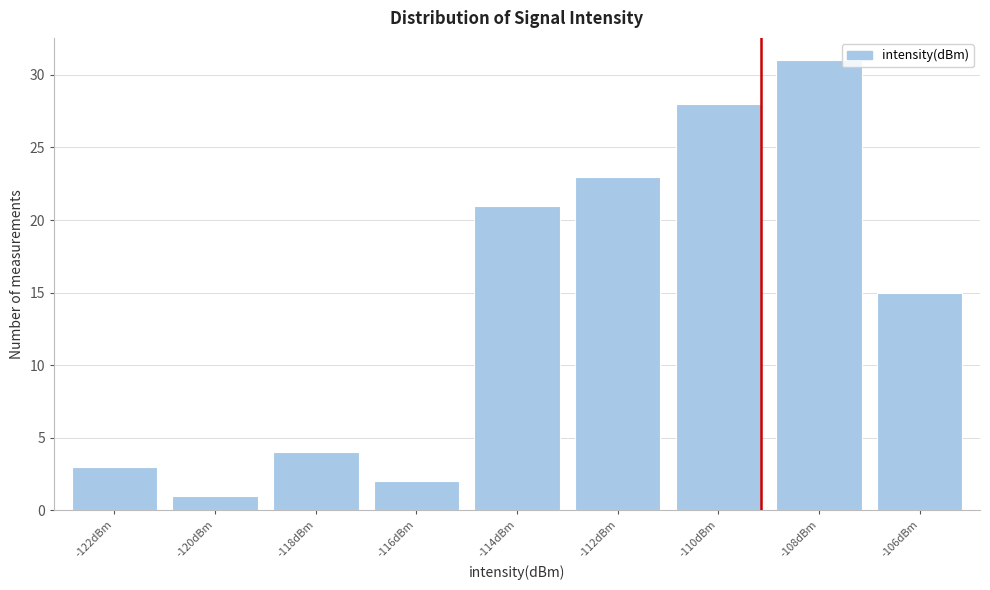

Reading right to left, extract all data points from this chart.

15	31	28	23	21	2	4	1	3